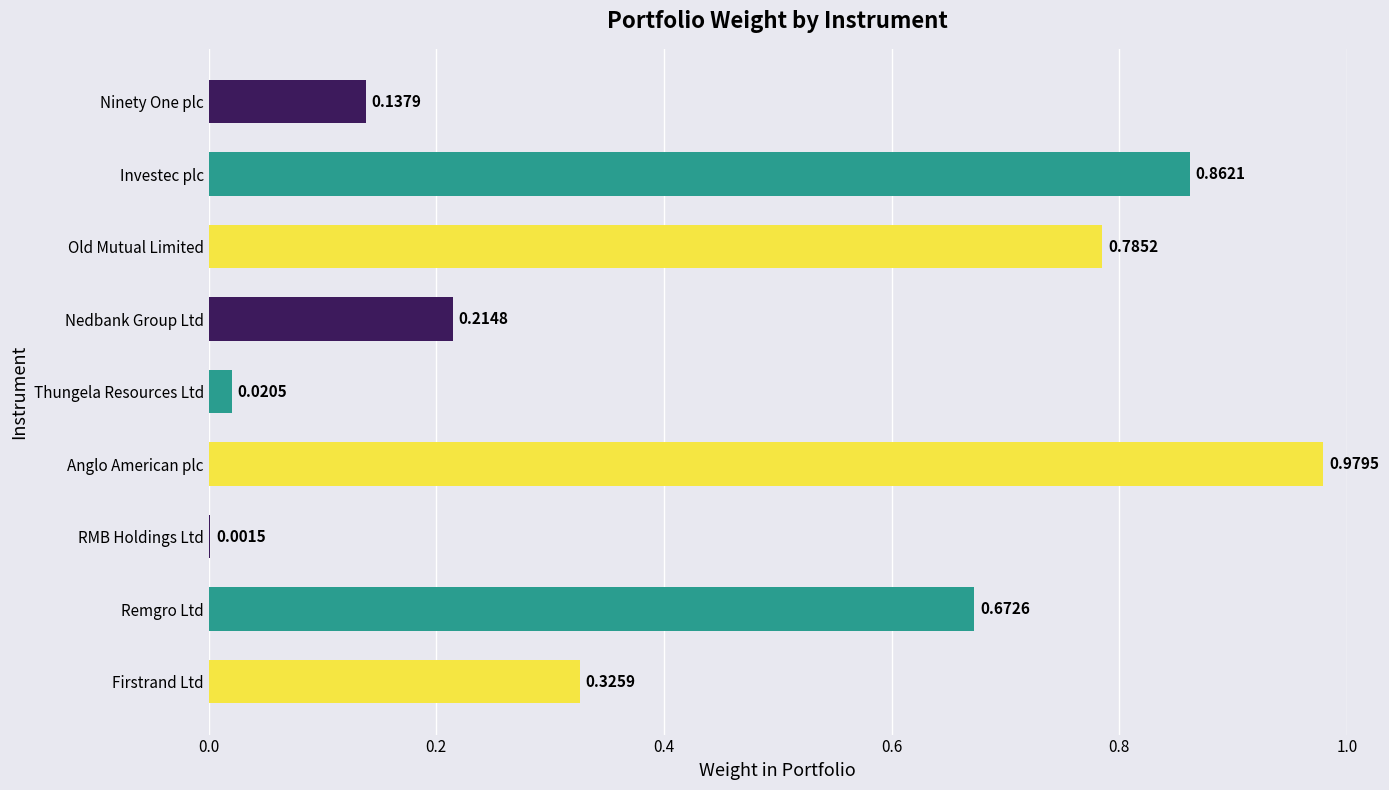

Which has a higher value, Ninety One plc or Investec plc?

Investec plc